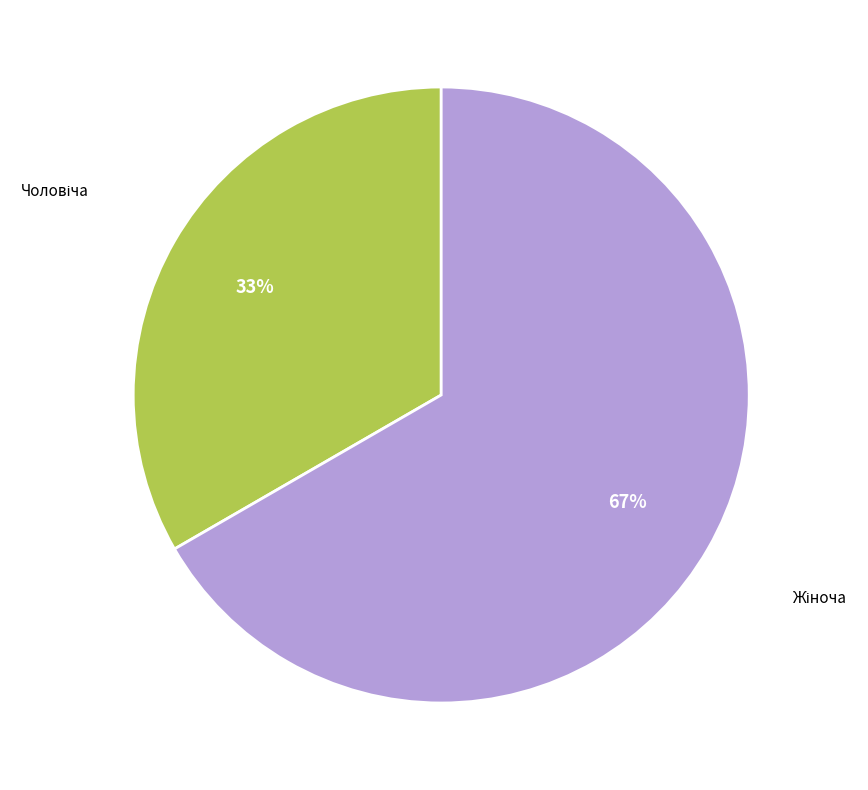

Is there any slice that represents more than half of the pie?

Yes